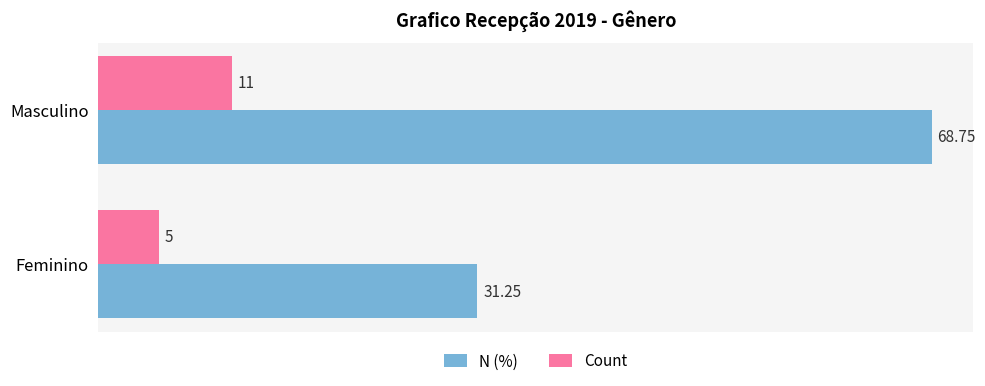

Rank the series by their average value, from highest to lowest.

N (%), Count